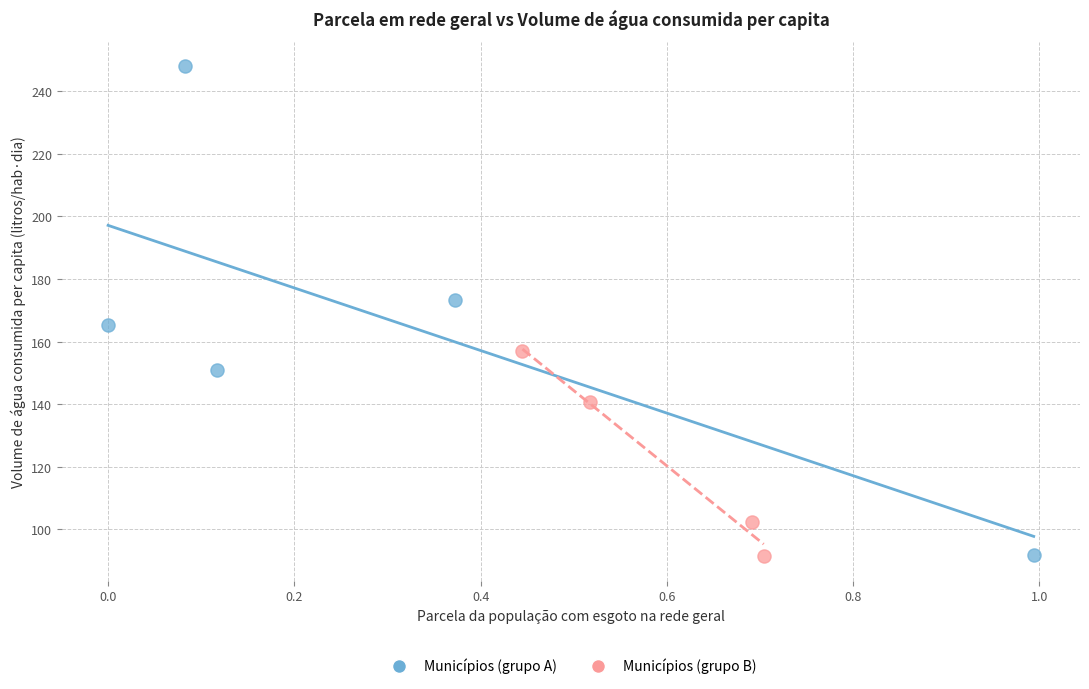

Which series has the widest spread of Y values?

Municípios (grupo A)